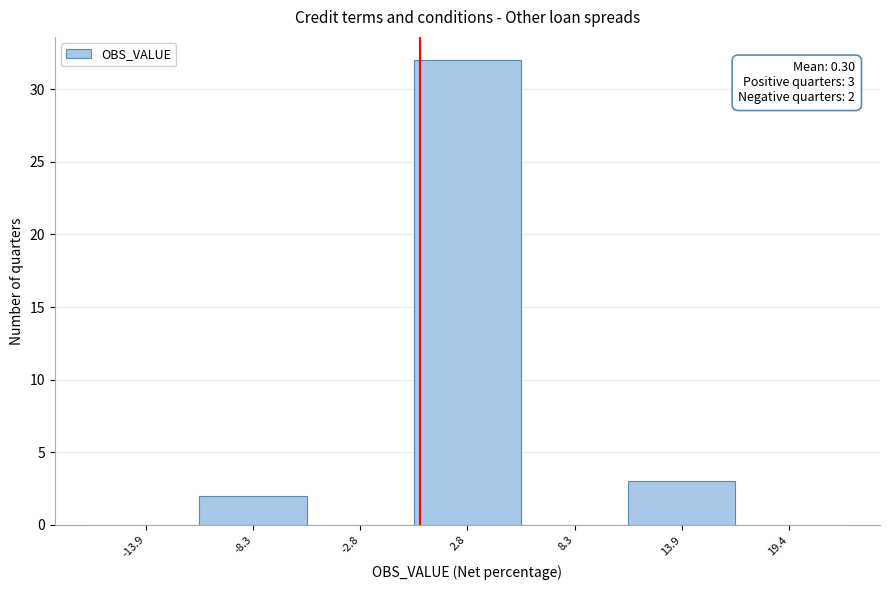

Over which range of the x-axis is the bar tallest?

0 to 6